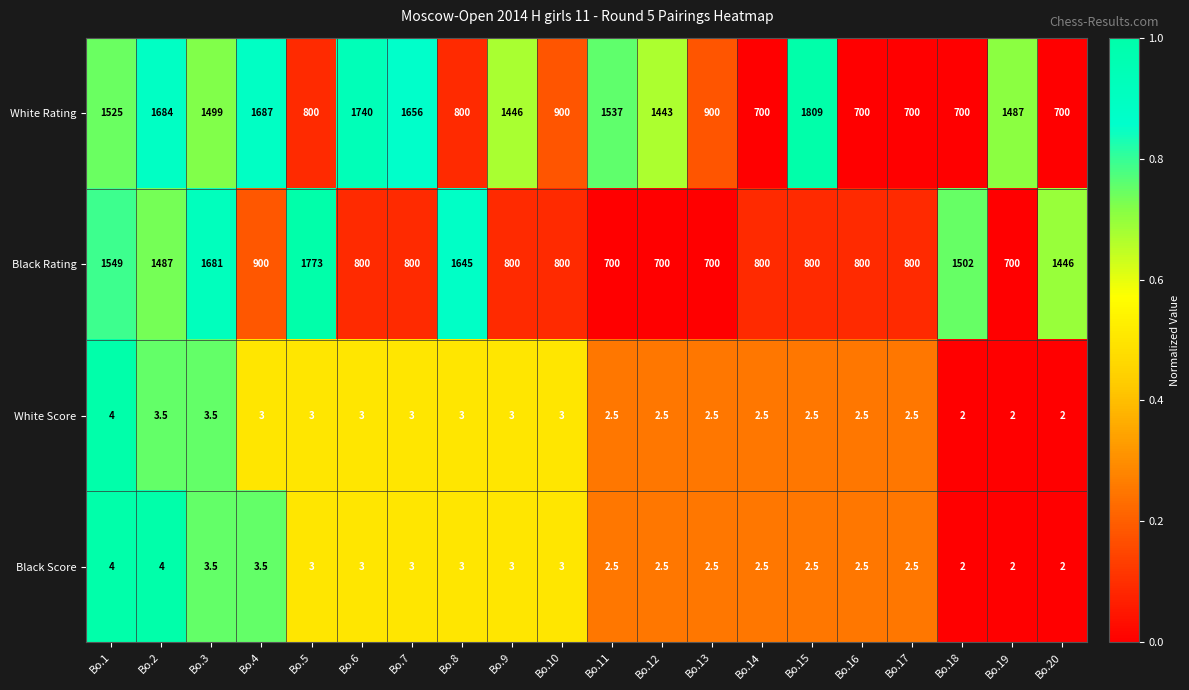

What is the maximum value shown in the chart?

1809.0